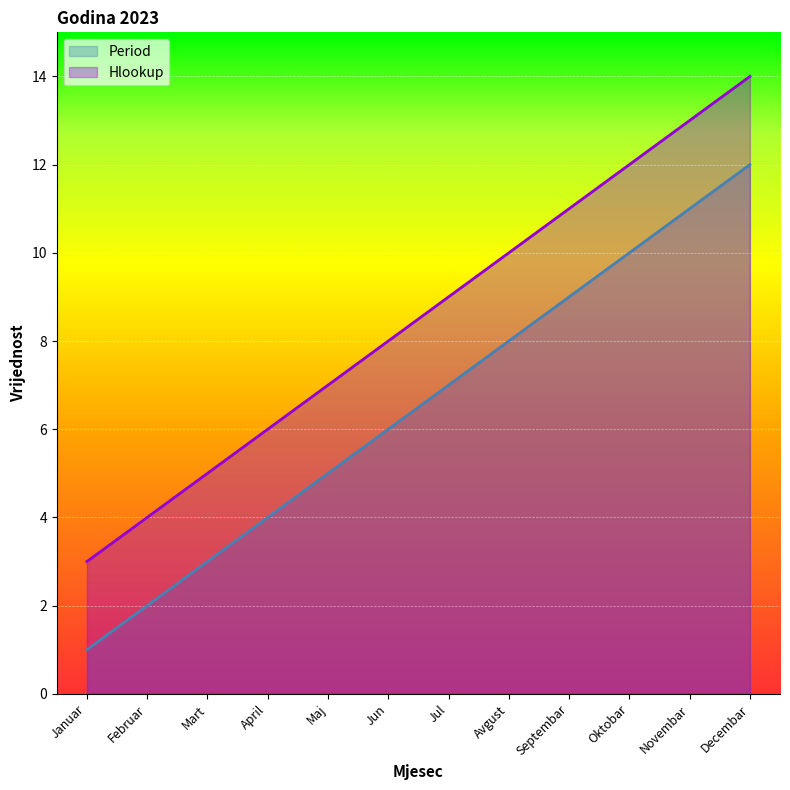

Reading left to right, what are all the values shown in this chart?

Period: Januar=1	Februar=2	Mart=3	April=4	Maj=5	Jun=6	Jul=7	Avgust=8	Septembar=9	Oktobar=10	Novembar=11	Decembar=12
Hlookup: Januar=3	Februar=4	Mart=5	April=6	Maj=7	Jun=8	Jul=9	Avgust=10	Septembar=11	Oktobar=12	Novembar=13	Decembar=14